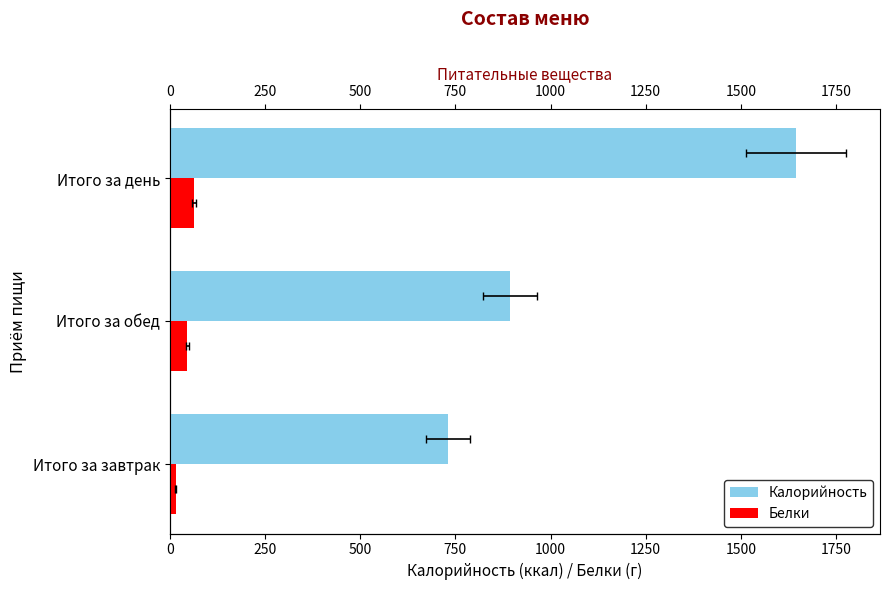

Is the value of Белки at Итого за день greater than the value of Калорийность at Итого за день?

No